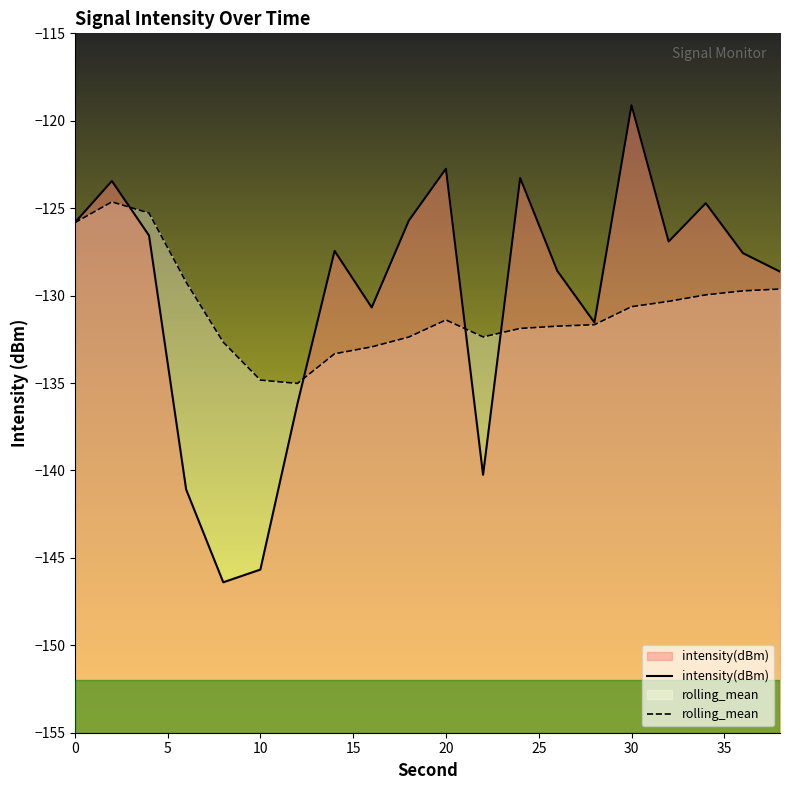

What is the sum of all intensity(dBm) values?

-2602.3